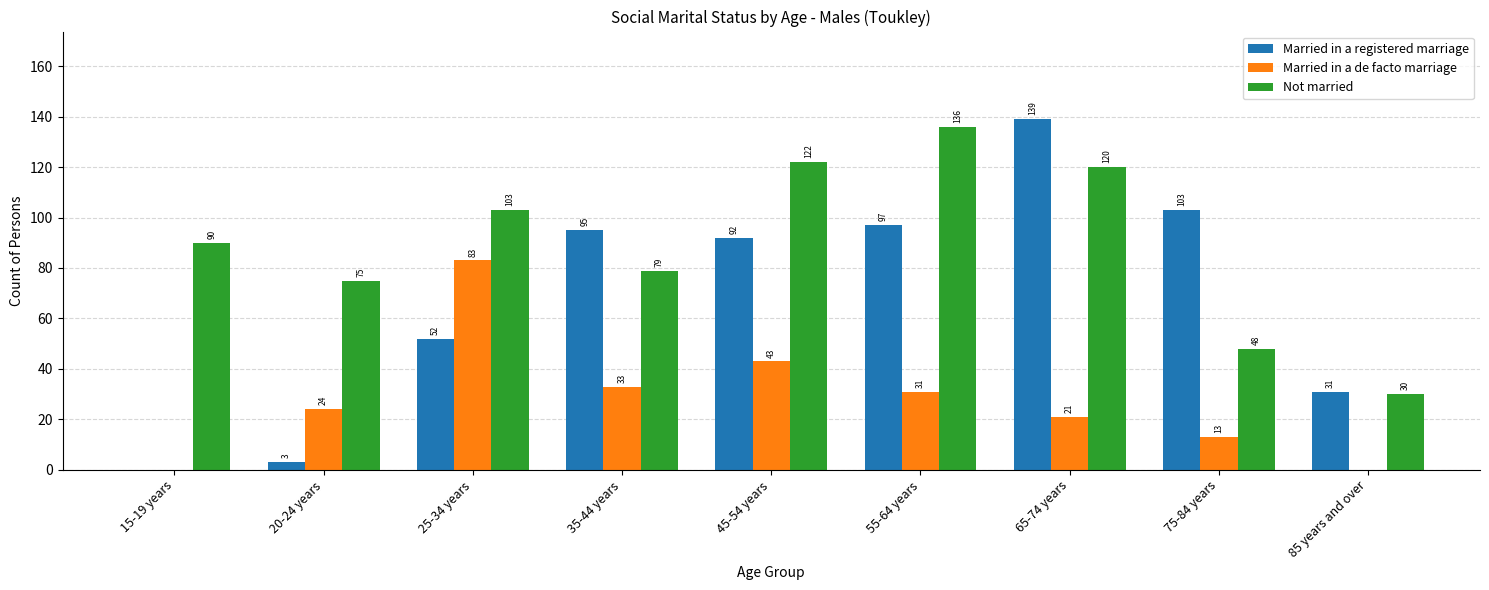

At which category is the sum across all series the highest?

65-74 years